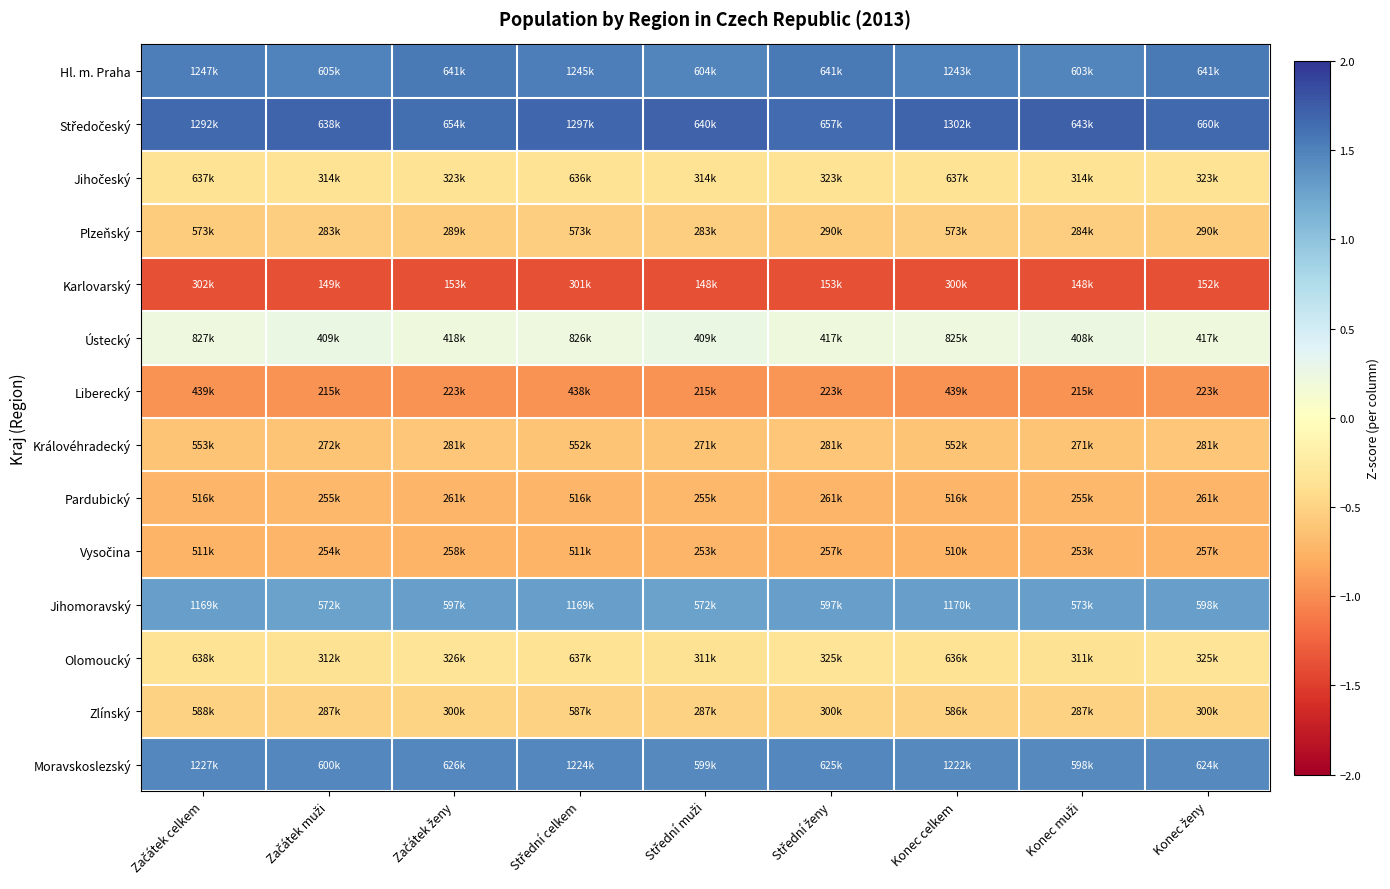

At which category does the chart reach its peak across all series?

Konec muži